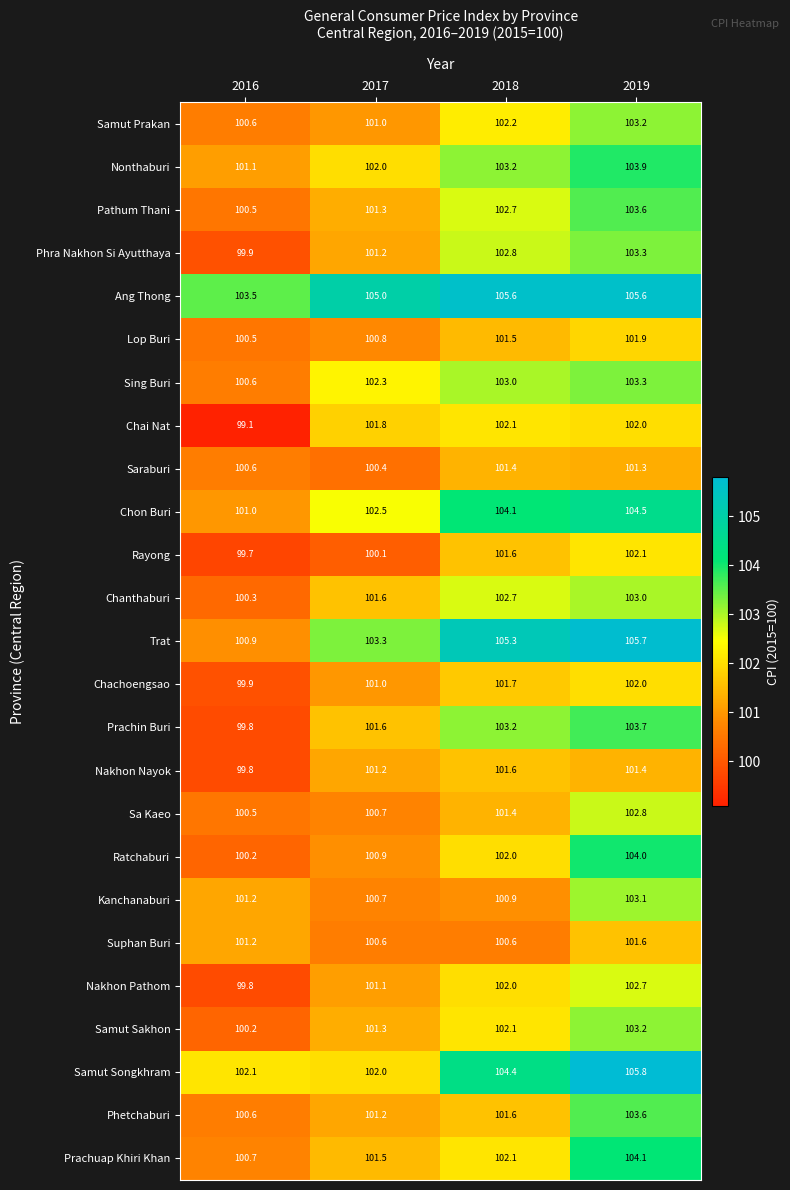

Which category has the lowest value across all series?

2016